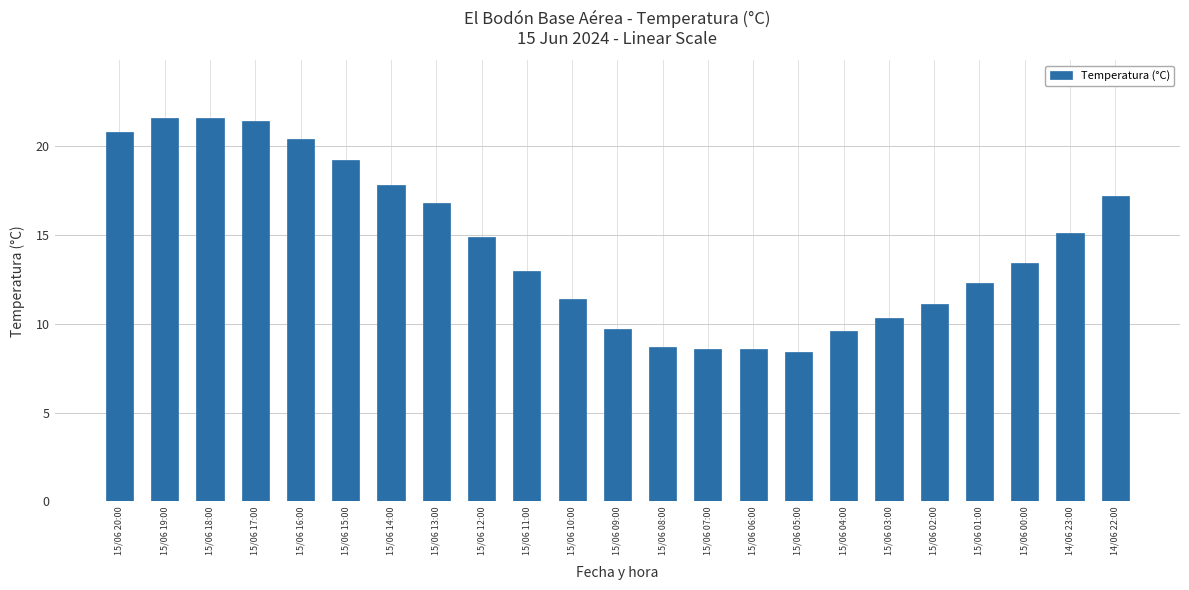

Reading left to right, list all the values displayed in this chart.

15/06 20:00=20.8	15/06 19:00=21.6	15/06 18:00=21.6	15/06 17:00=21.4	15/06 16:00=20.4	15/06 15:00=19.2	15/06 14:00=17.8	15/06 13:00=16.8	15/06 12:00=14.9	15/06 11:00=13.0	15/06 10:00=11.4	15/06 09:00=9.7	15/06 08:00=8.7	15/06 07:00=8.6	15/06 06:00=8.6	15/06 05:00=8.4	15/06 04:00=9.6	15/06 03:00=10.3	15/06 02:00=11.1	15/06 01:00=12.3	15/06 00:00=13.4	14/06 23:00=15.1	14/06 22:00=17.2